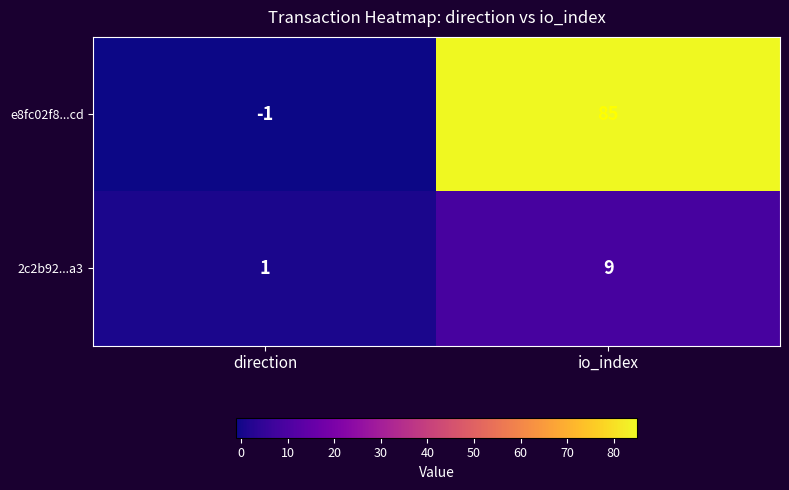

Where is e8fc02f8...cd nearest to the value 42?

direction